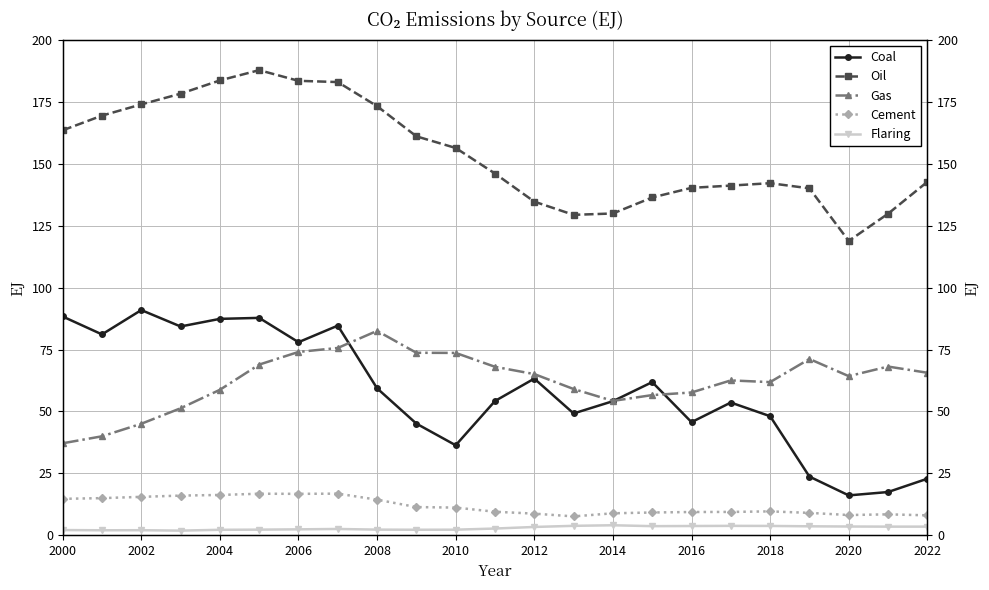

True or false: Gas and Oil cross at least once.

False